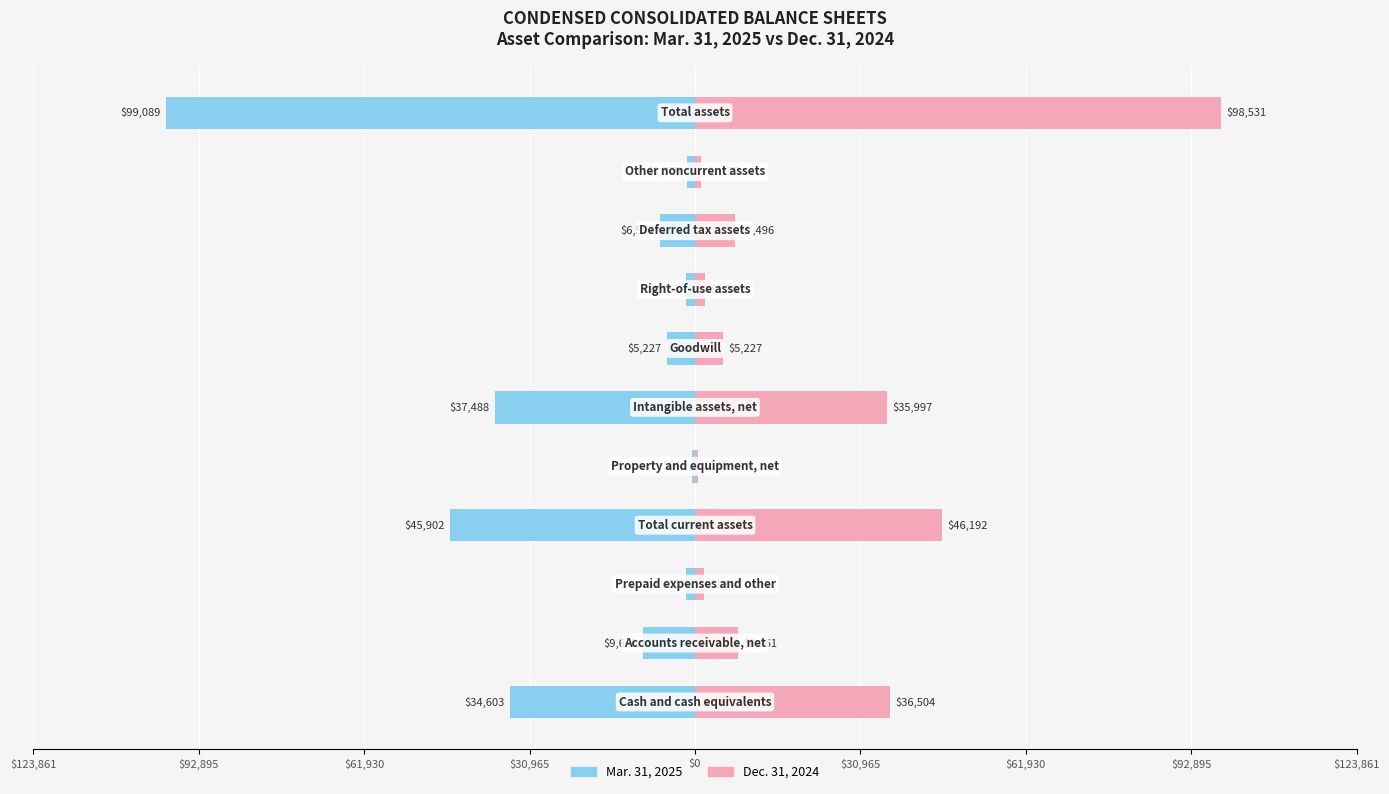

What value does the Mar. 31, 2025 series have at $30,965?

-37488